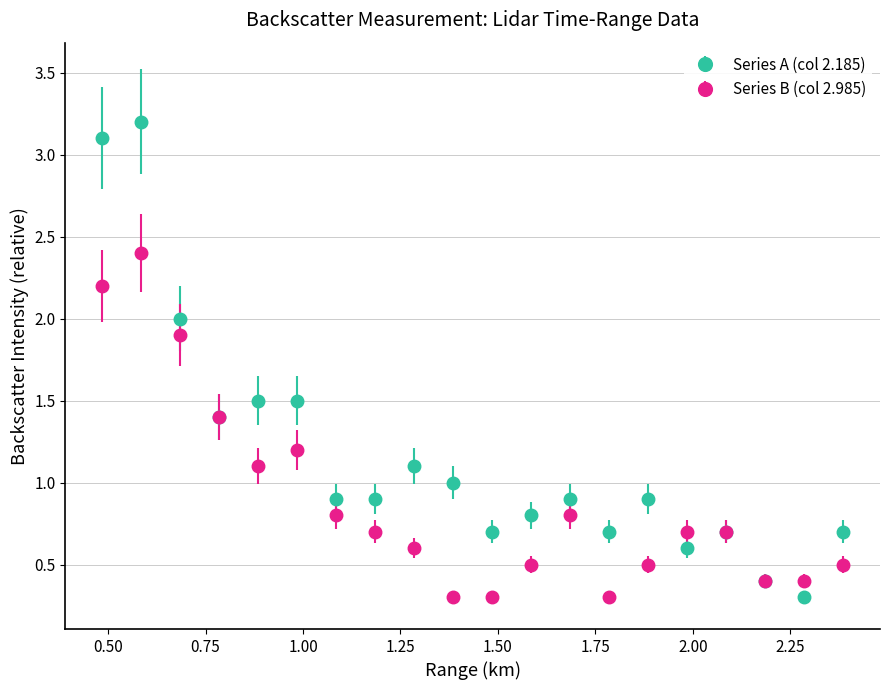

Which series has the widest spread of values?

Series A (col 2.185)